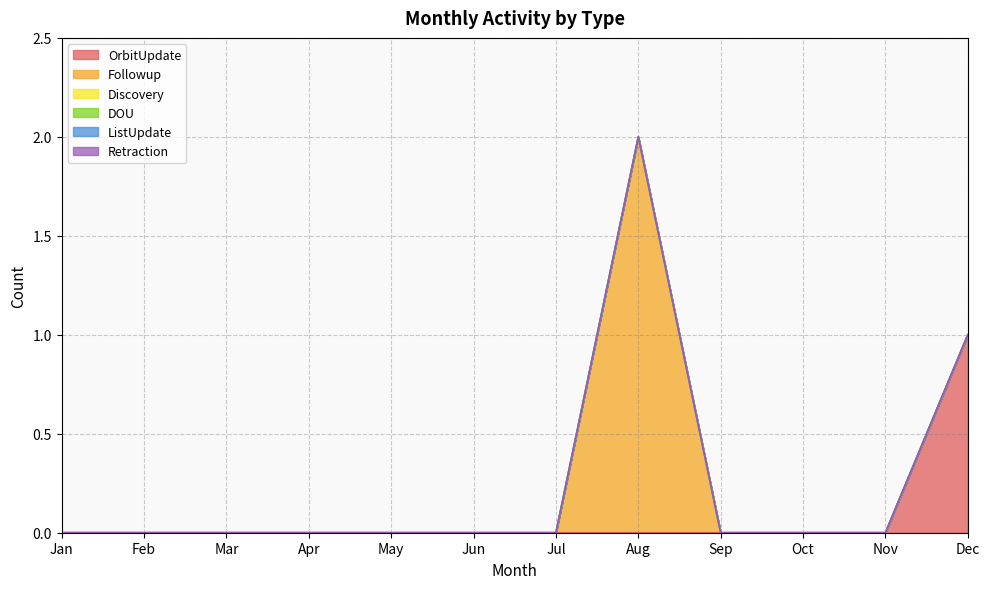

Which category has the highest value in the Retraction series?

Jan